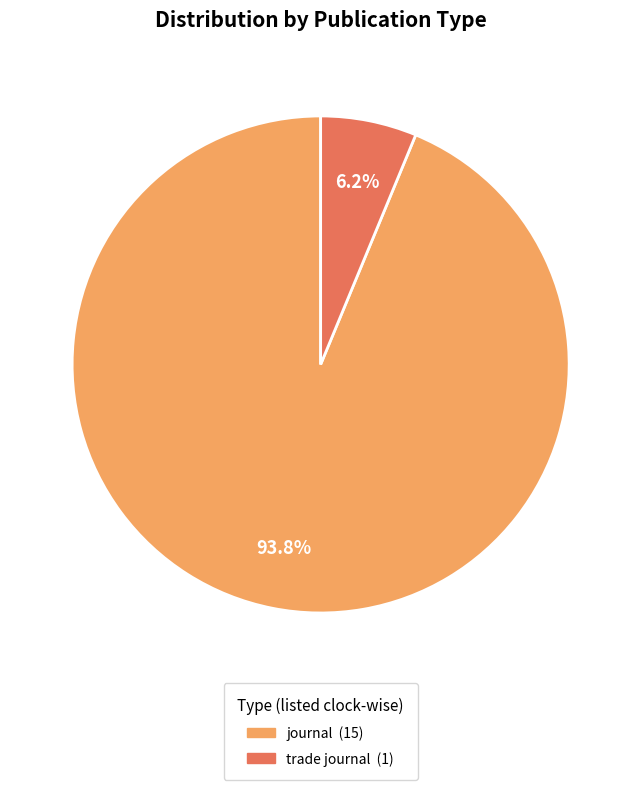

How many slices are in this pie chart?

2